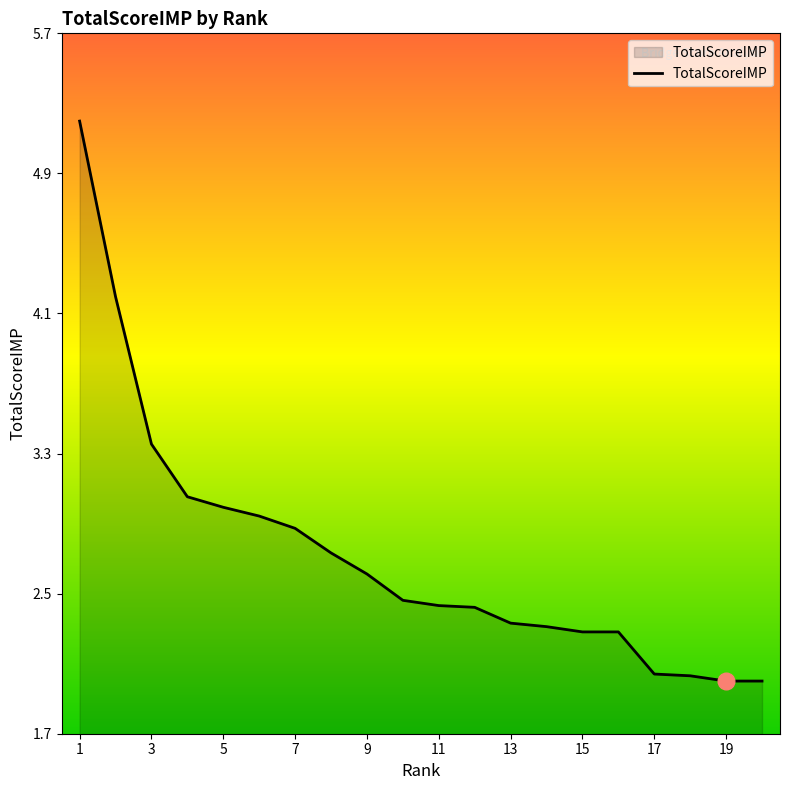

What is the smallest value displayed?

2.0